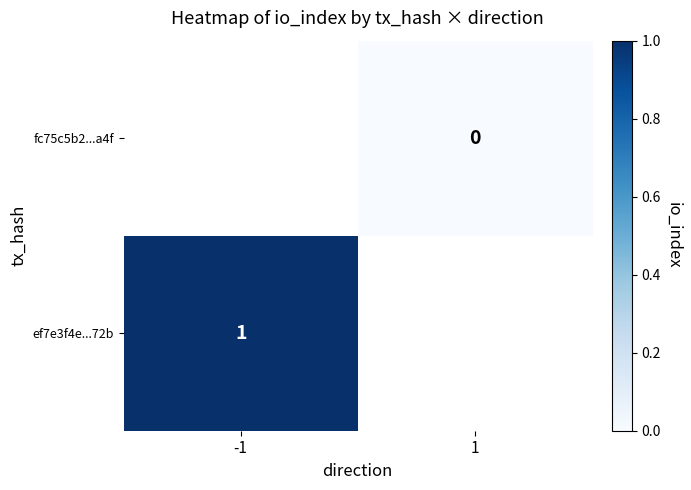

The value of ef7e3f4e...72b at -1 is 2. True or false?

False